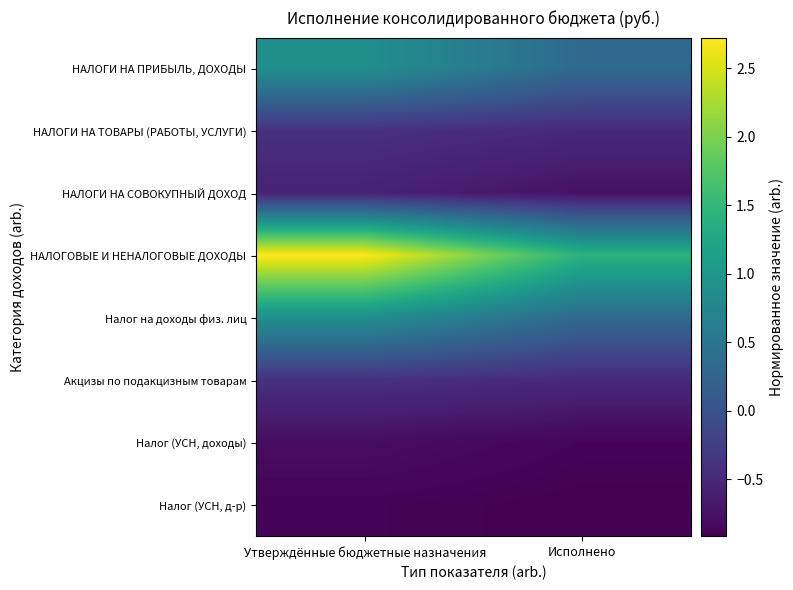

Which series has the widest spread of values?

НАЛОГОВЫЕ И НЕНАЛОГОВЫЕ ДОХОДЫ